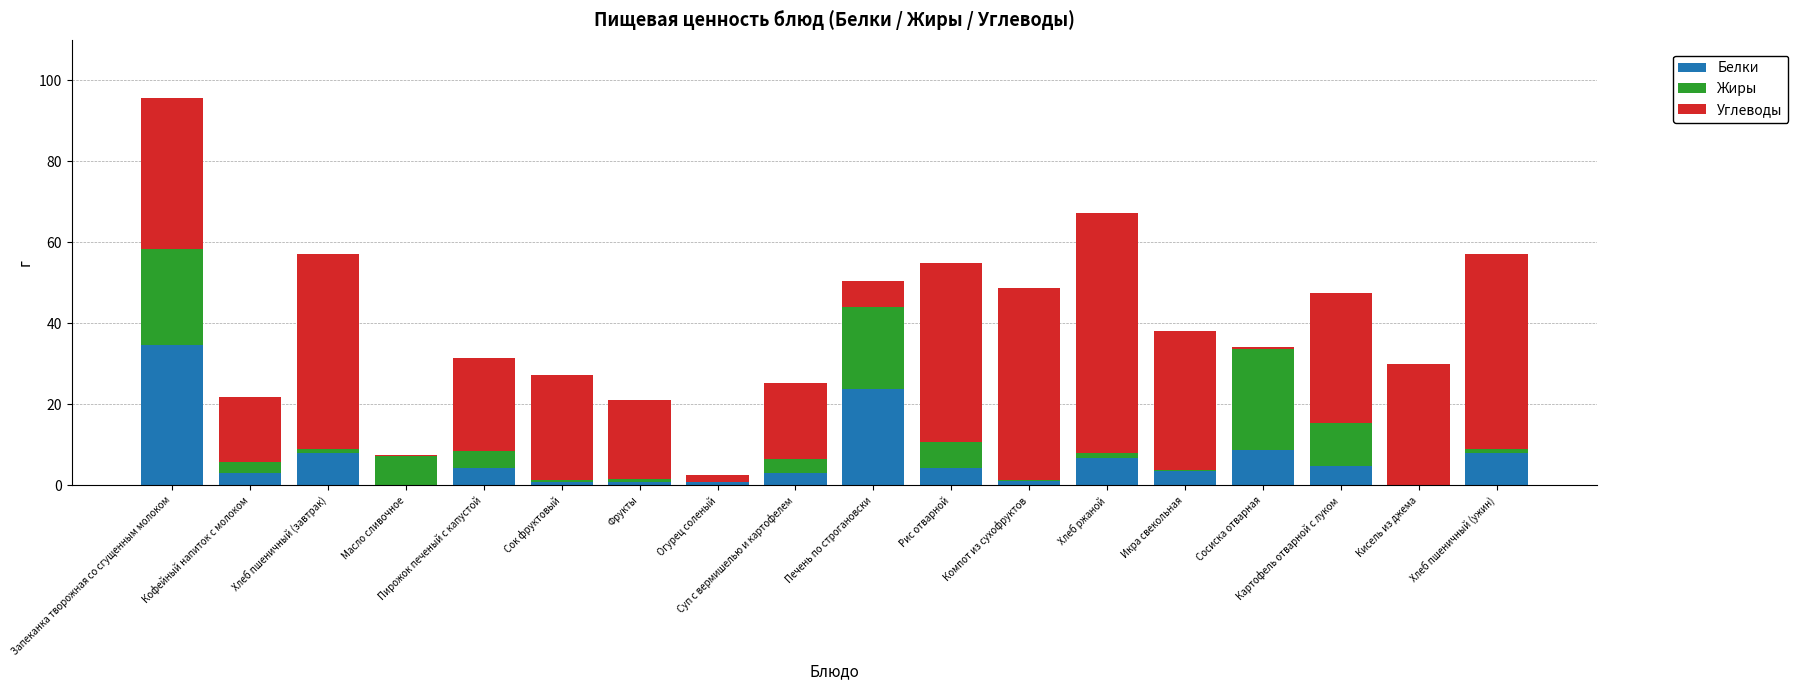

What is the maximum value for Белки?

34.7